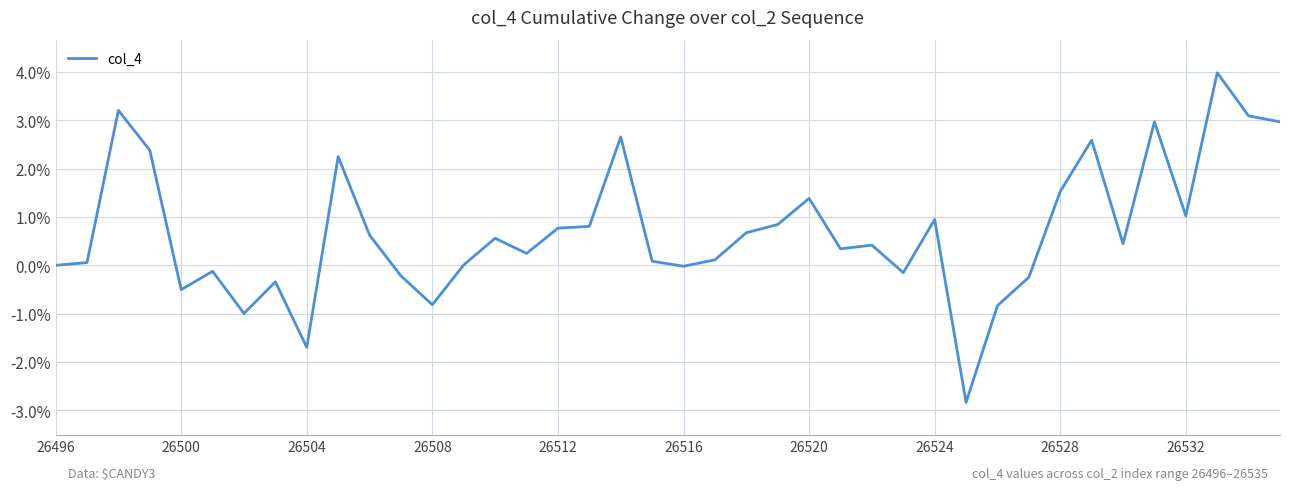

Does the chart display data point markers on the line(s)?

No